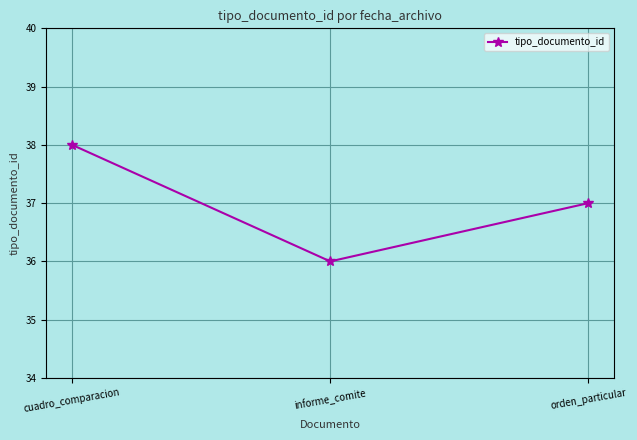

Between orden_particular and cuadro_comparacion, which is larger?

cuadro_comparacion